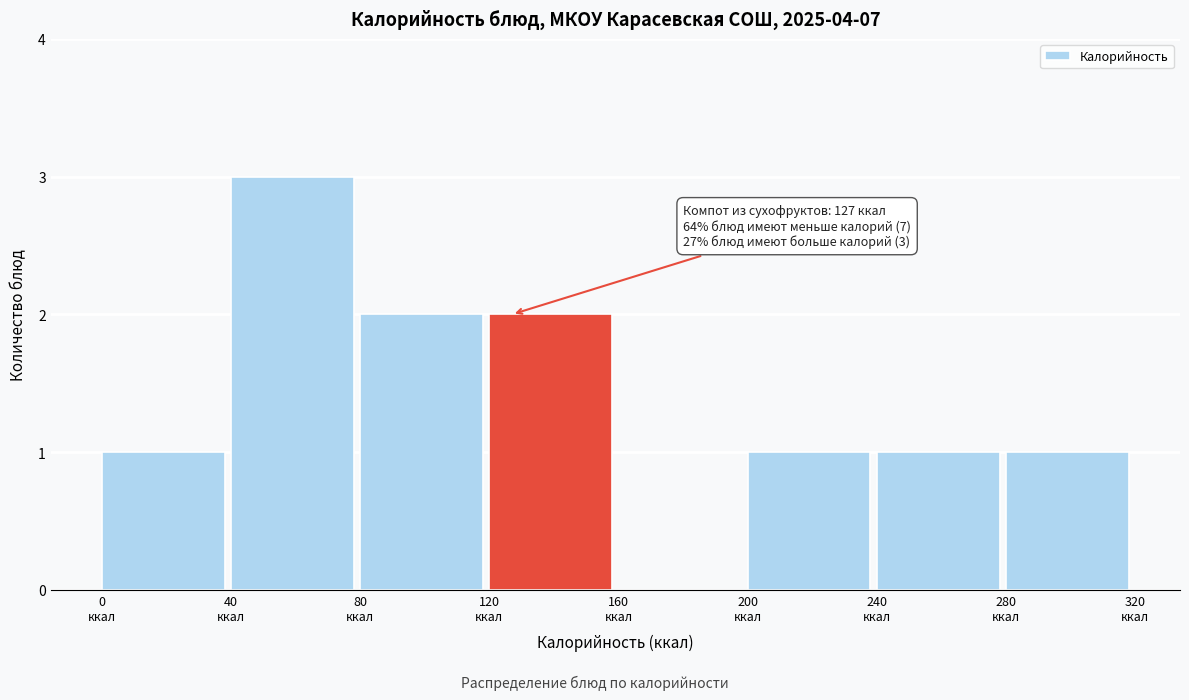

Over which range of the x-axis is the bar tallest?

40 to 80